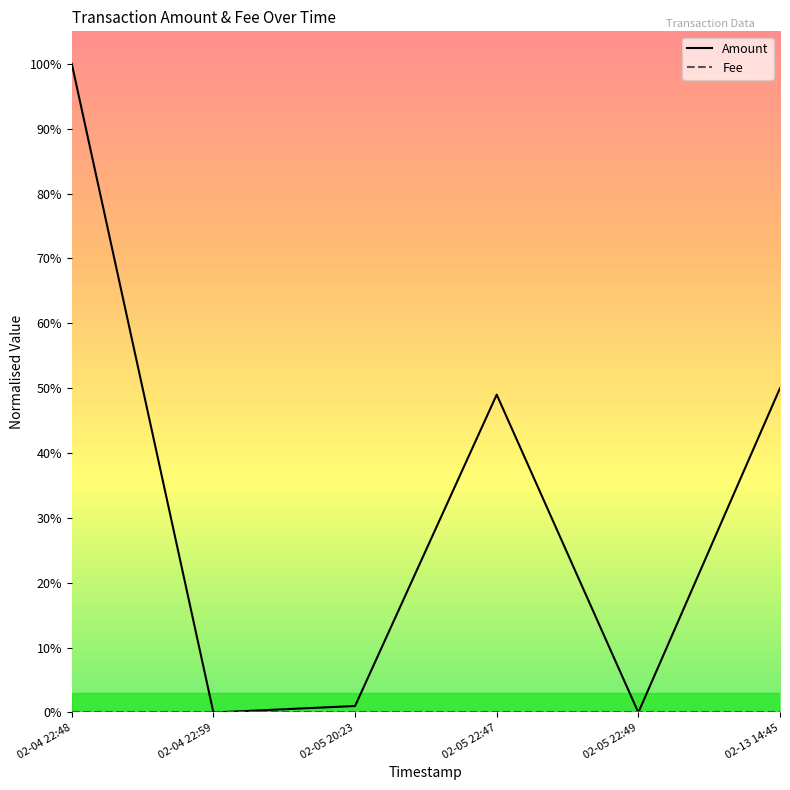

Which series has the largest range (max minus min)?

Amount